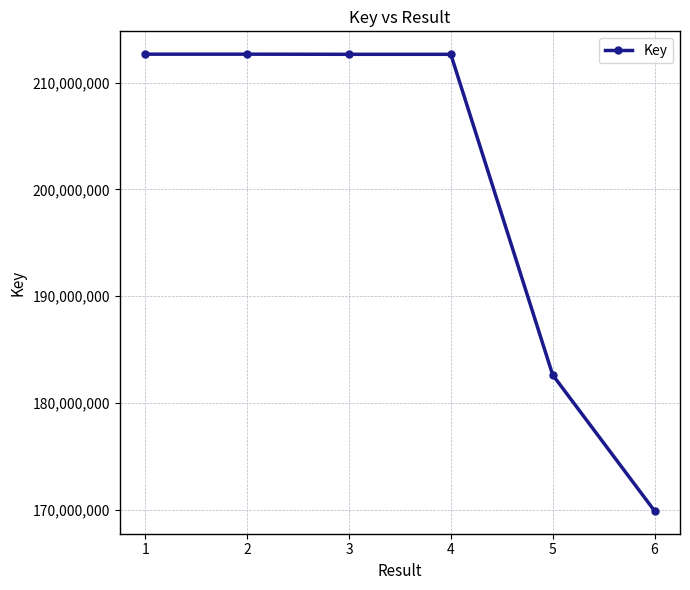

True or false: the data shows 80529716 at 6.

False